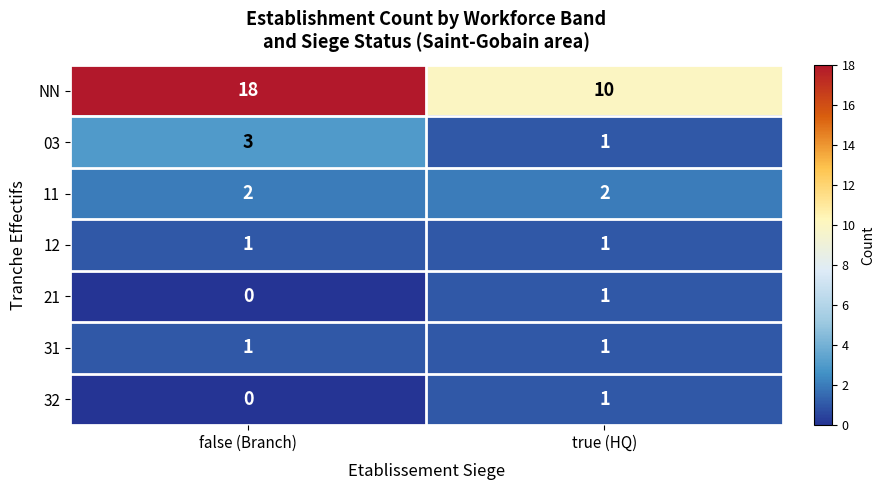

At which category is the sum across all series the highest?

false (Branch)